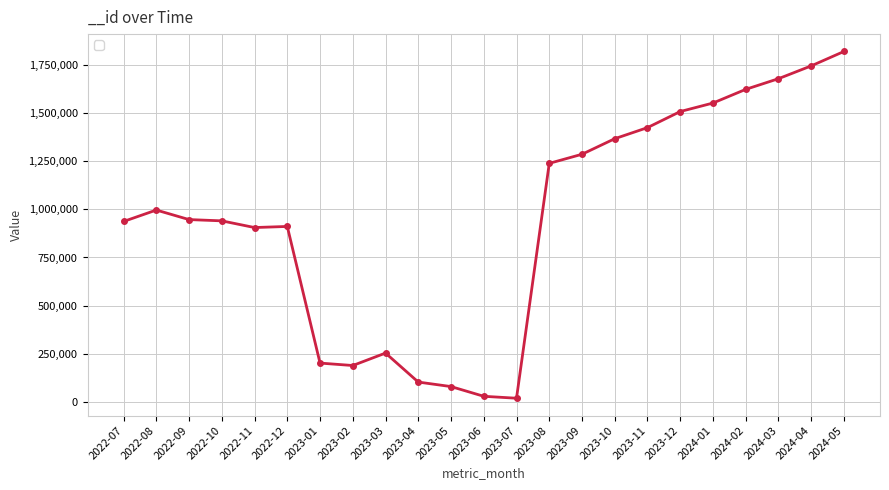

Which has a higher value, 2022-09 or 2024-01?

2024-01